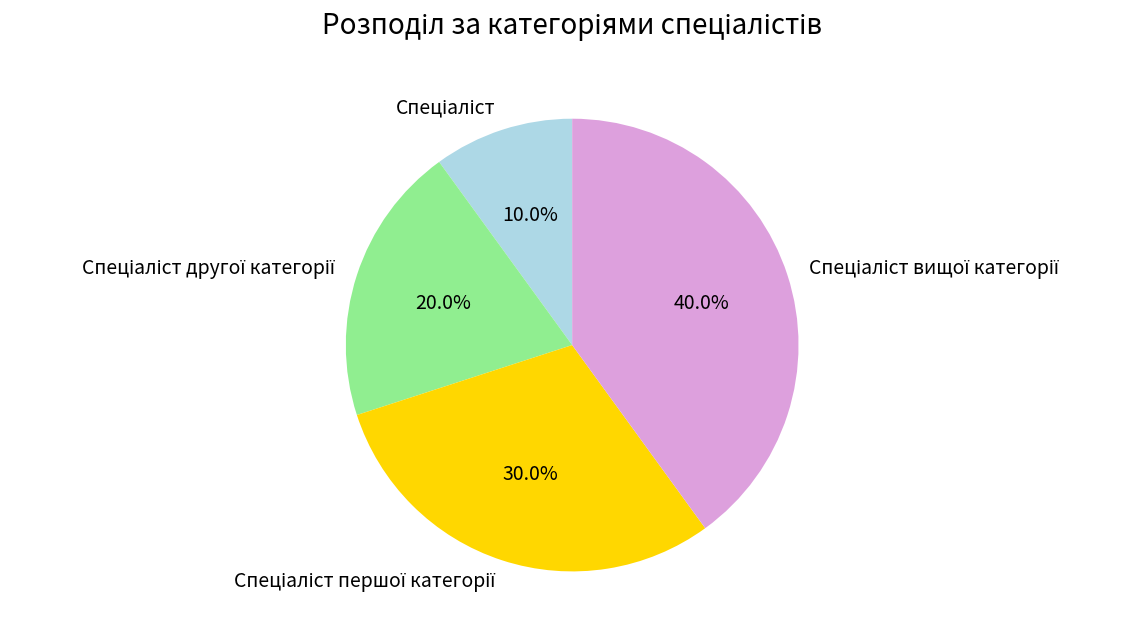

Is there a majority slice in this chart?

No